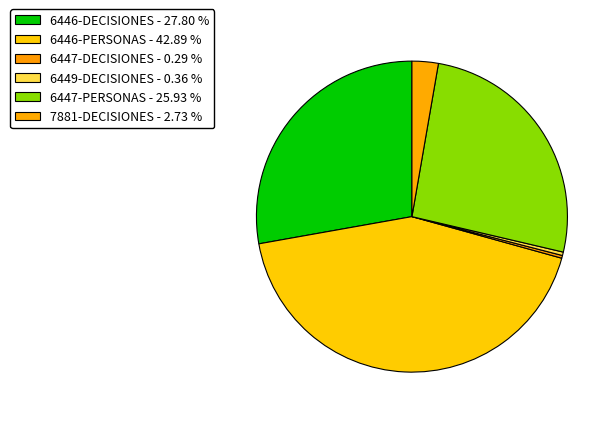

Which has a higher value, 7881-DECISIONES or 6447-PERSONAS?

6447-PERSONAS